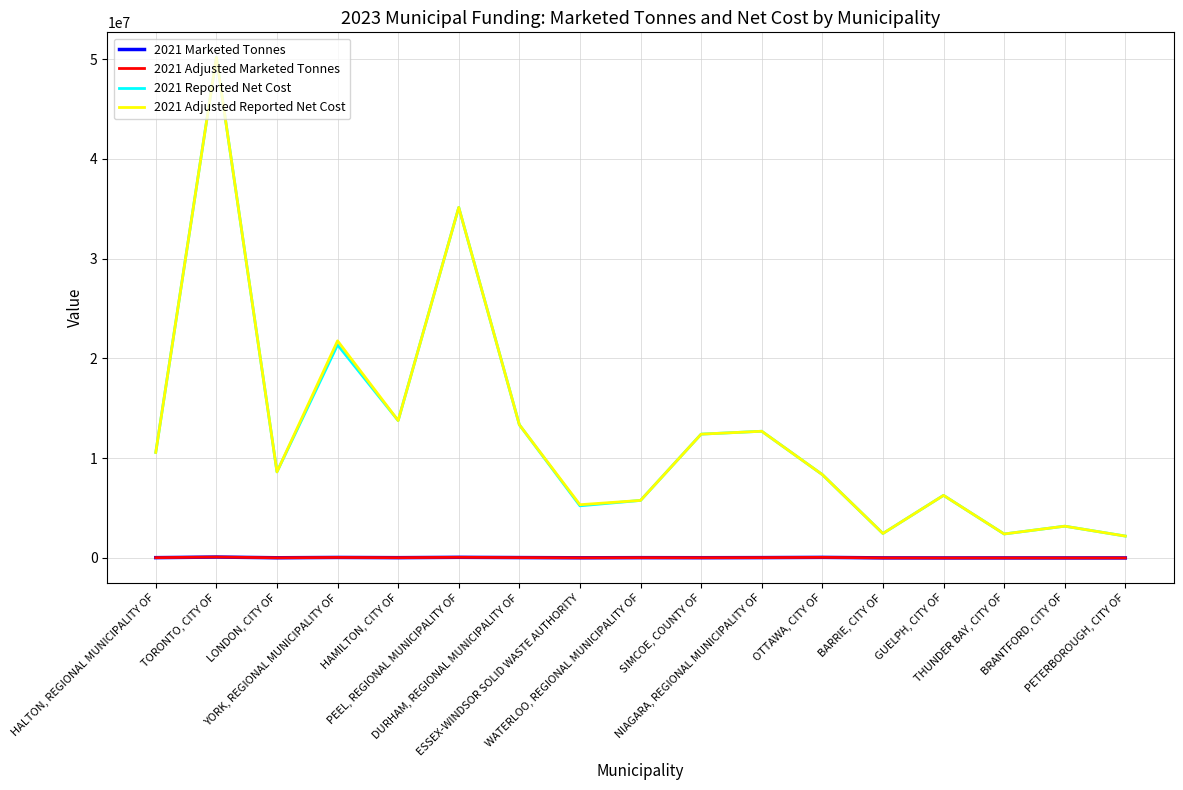

The value of 2021 Adjusted Marketed Tonnes at NIAGARA, REGIONAL MUNICIPALITY OF is 37884.2. True or false?

True